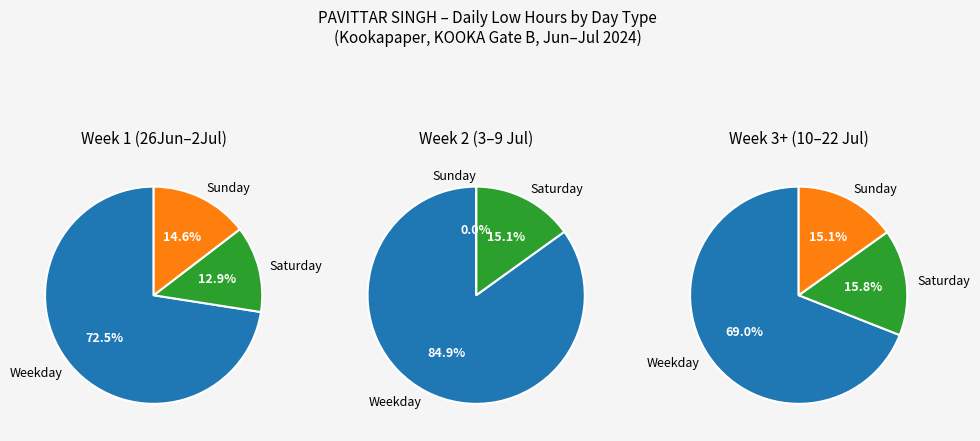

True or false: 23 accounts for 13% of the total.

False